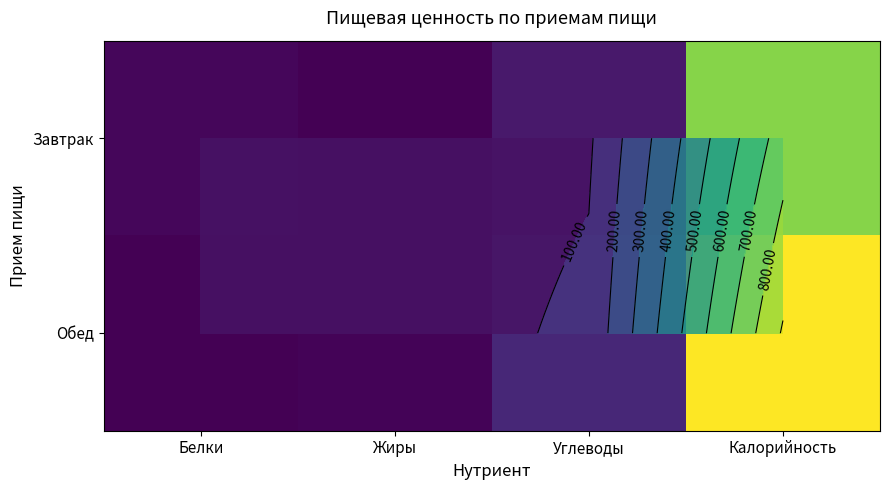

Rank the categories by Обед value from lowest to highest.

Белки, Жиры, Углеводы, Калорийность